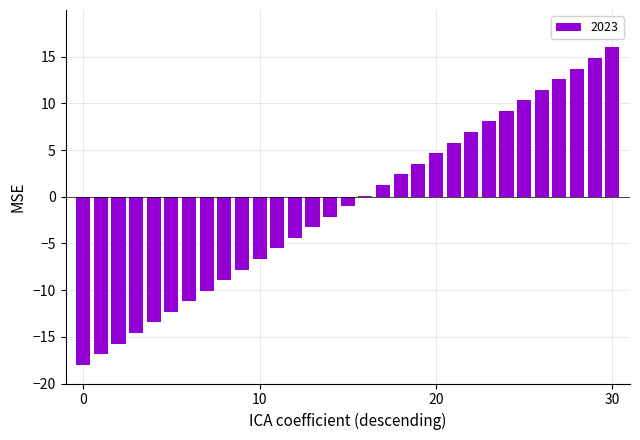

What is the minimum value shown in the chart?

-18.0